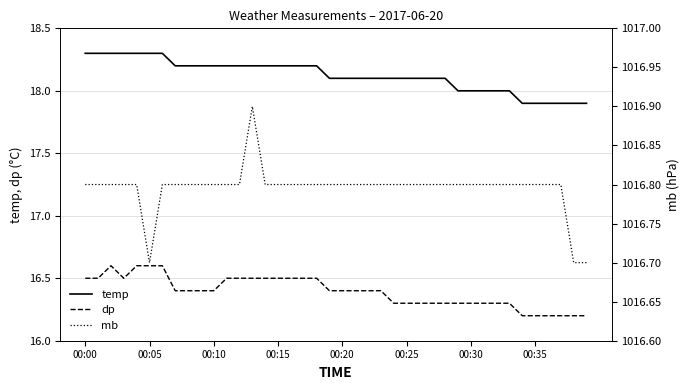

At 24, list the series in order from smallest to largest.

dp, temp, mb